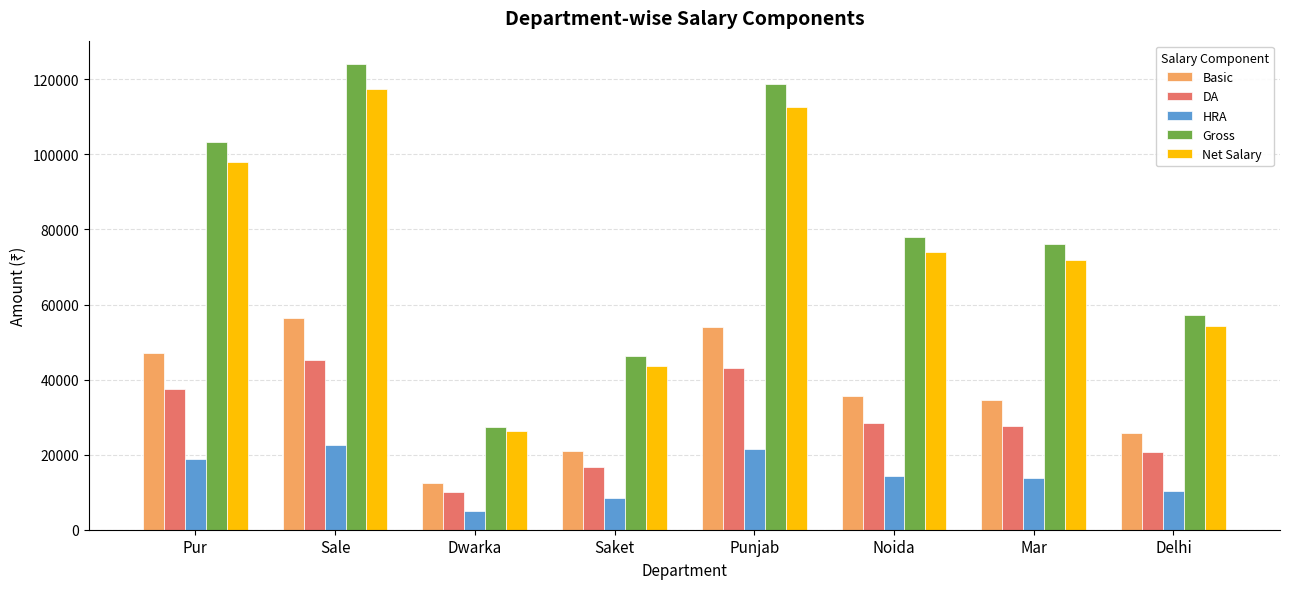

What is the difference between the highest and lowest values at Saket?

37800